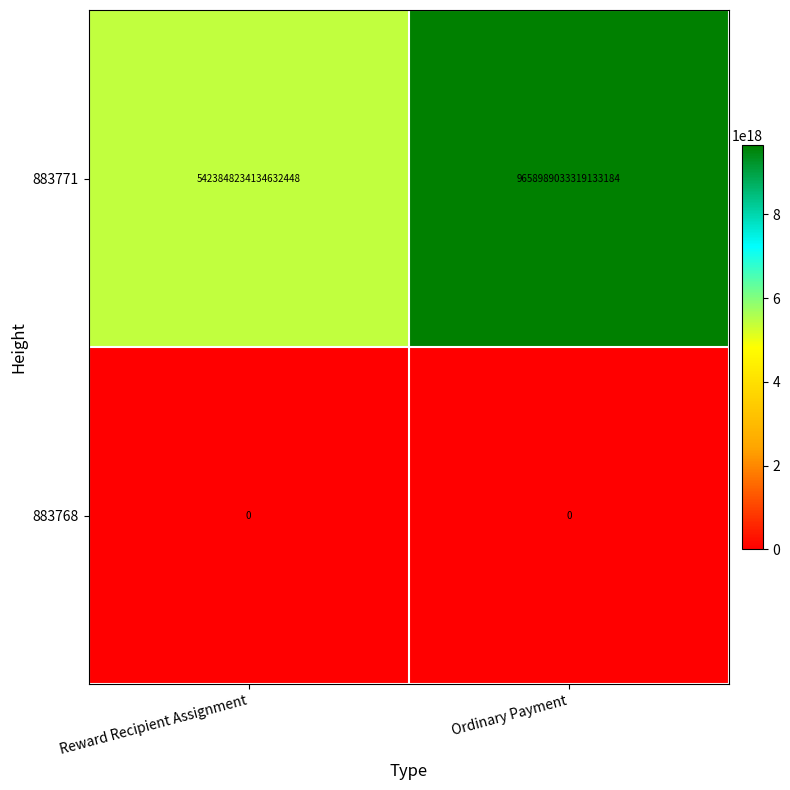

At which category is the sum across all series the highest?

Ordinary Payment